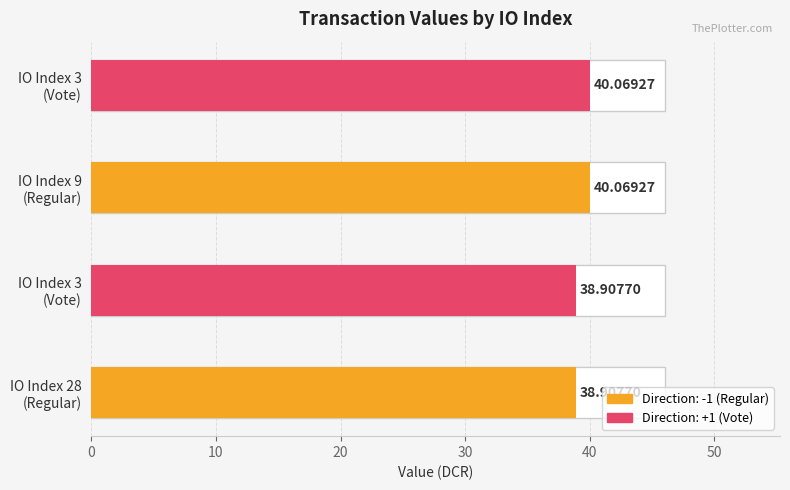

What is the ratio of the value at 3 to the value at 3?

1.0